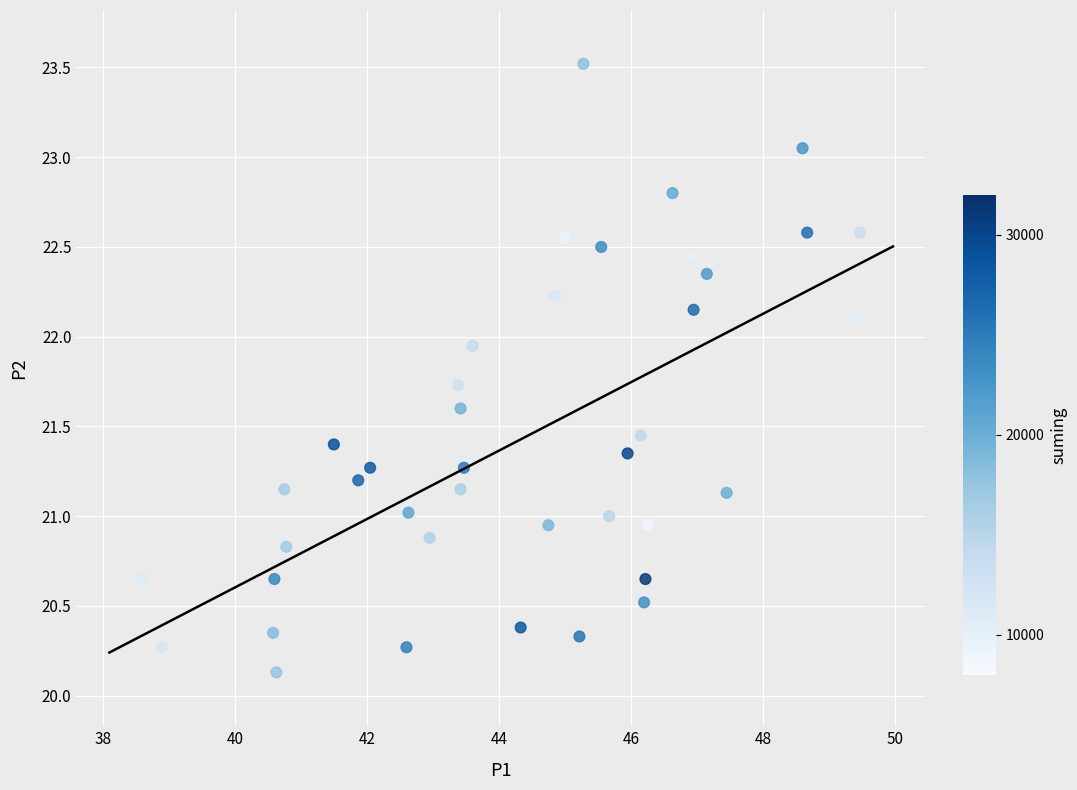

What is the range of X values (max minus min)?

10.9